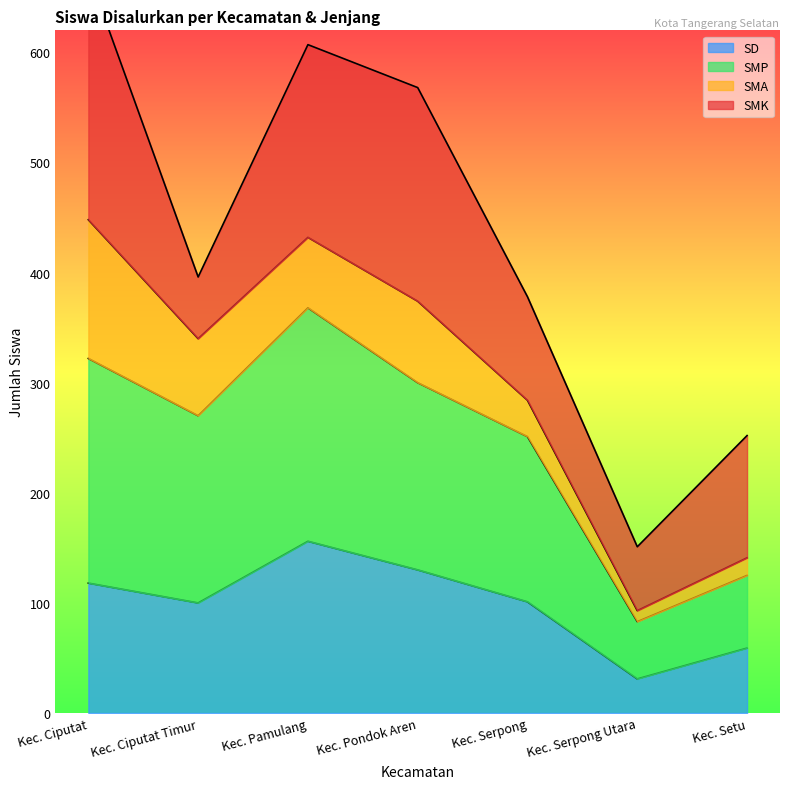

What is the difference between the SD values at Kec. Pondok Aren and Kec. Serpong?

29